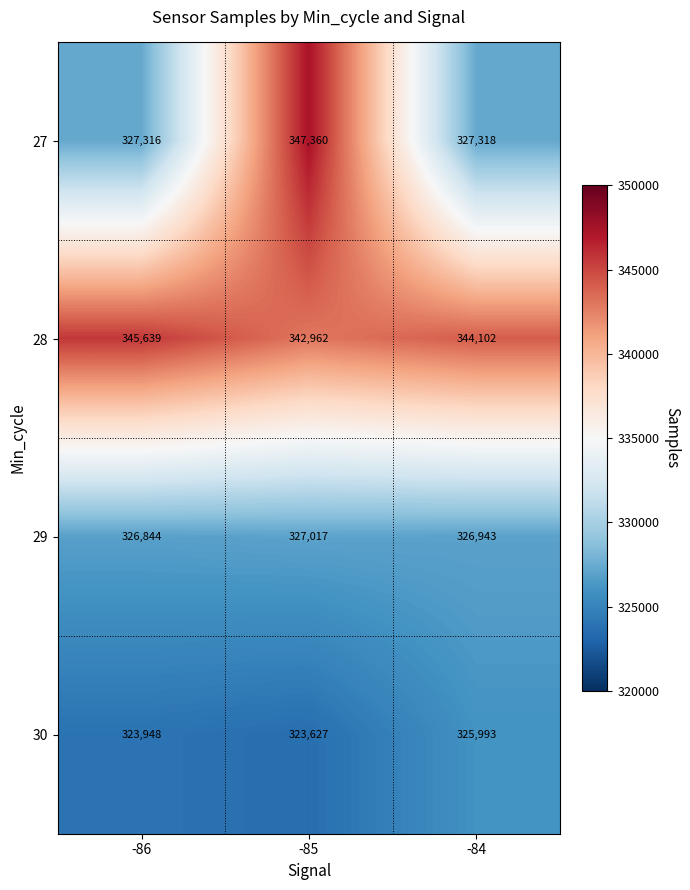

What is the sum of all 29 values?

980804